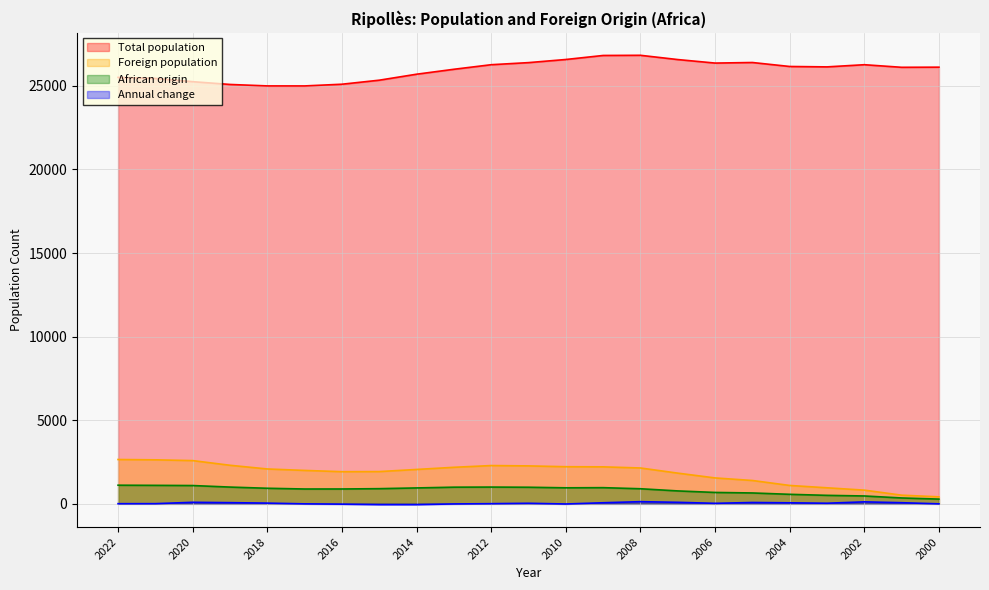

What is the value of the Foreign population point at the 16th from the left?

1837